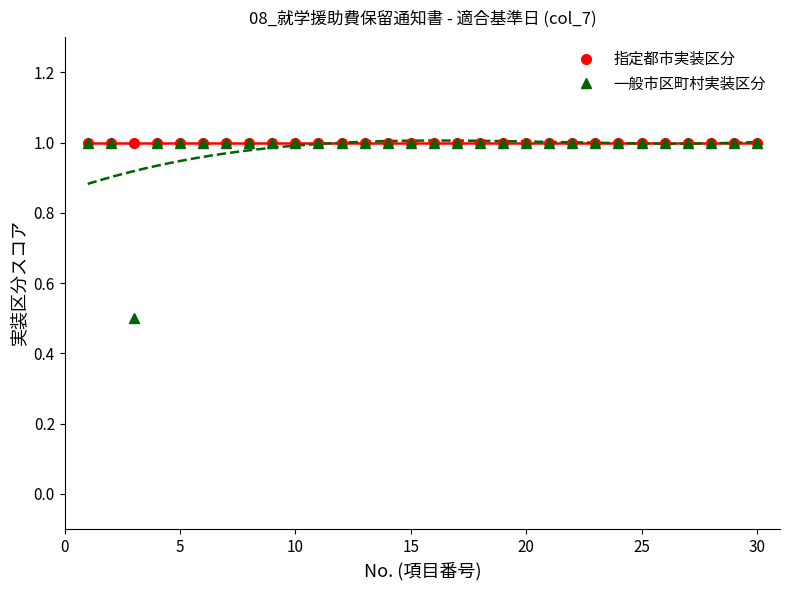

What is the minimum value for 一般市区町村実装区分?

0.5